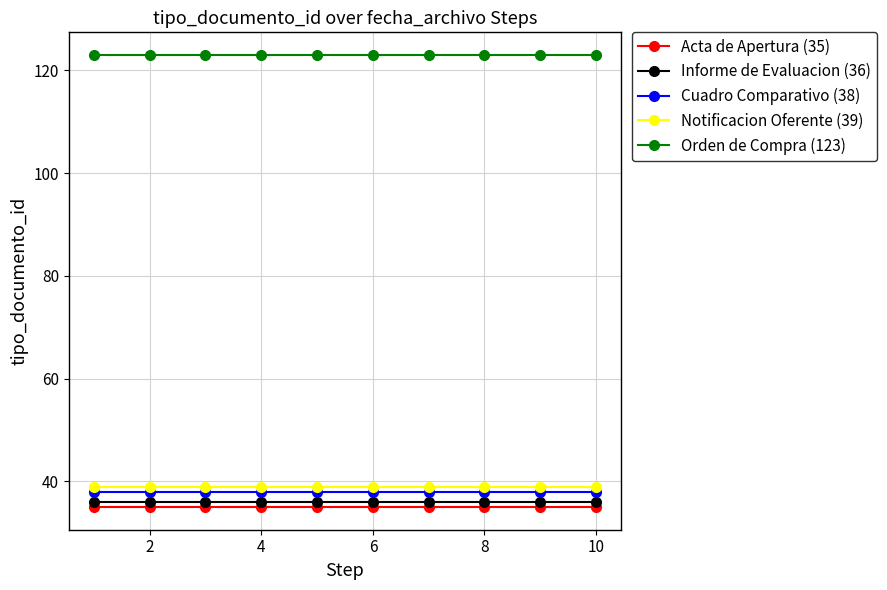

True or false: Notificacion Oferente (39) and Acta de Apertura (35) intersect in this chart.

False